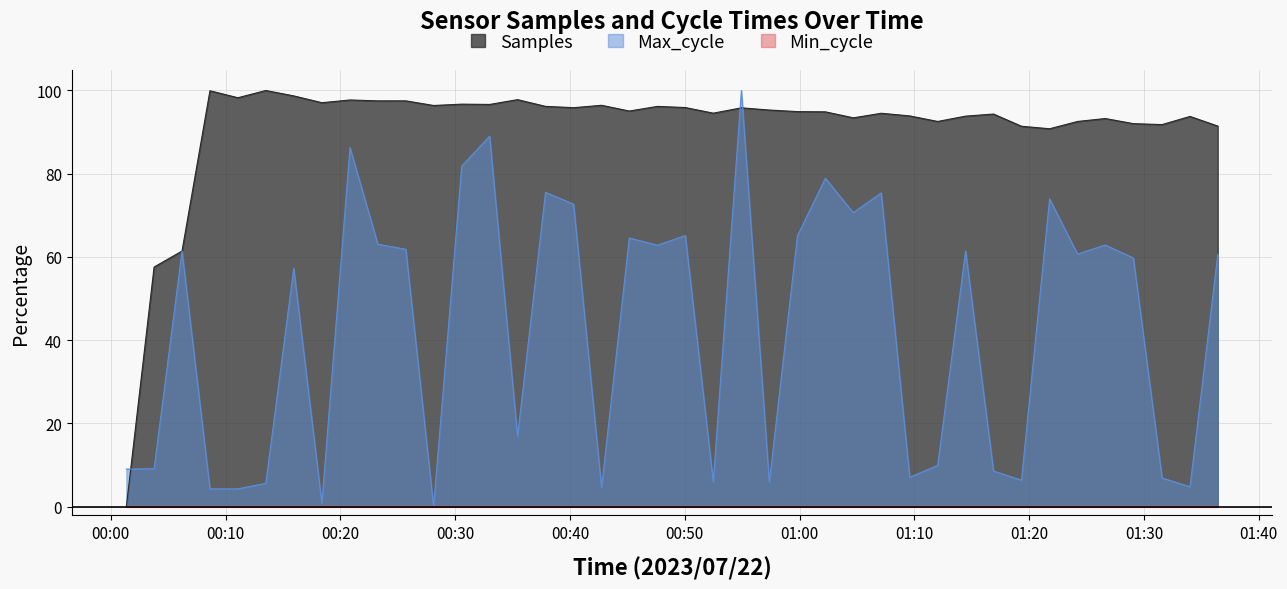

How many lines are shown in the chart?

3